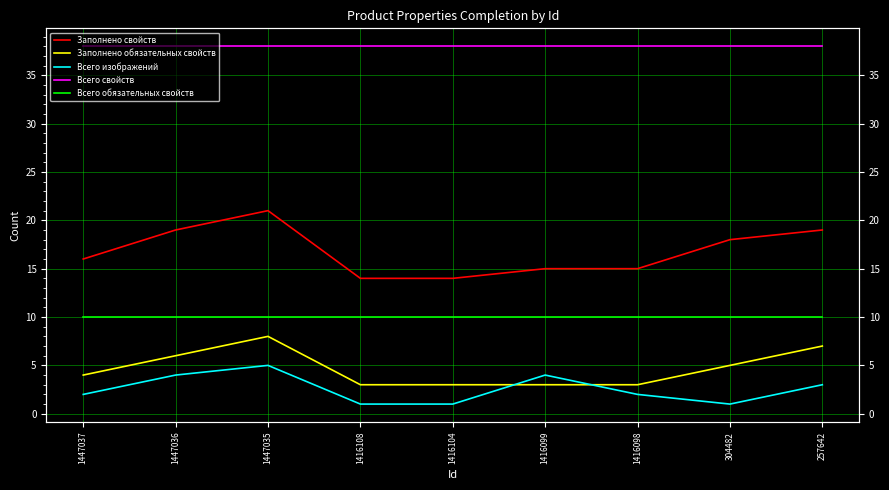

At which category is the sum across all series the highest?

1447035